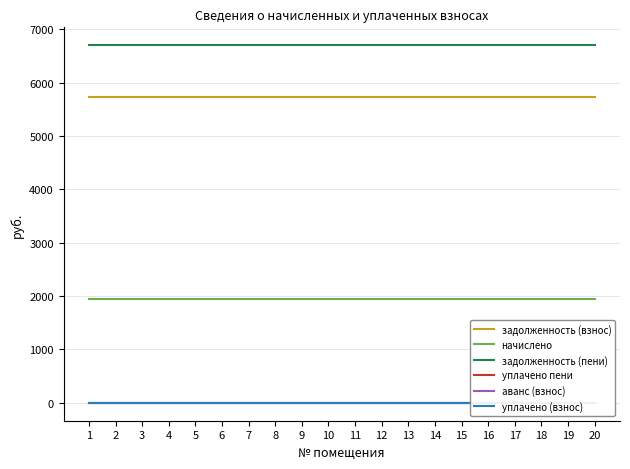

Reading right to left, extract all data points from this chart.

задолженность (взнос): 5725.5	5725.5	5725.5	5725.5	5725.5	5725.5	5725.5	5725.5	5725.5	5725.5	5725.5	5725.5	5725.5	5725.5	5725.5	5725.5	5725.5	5725.5	5725.5	5725.5
начислено: 1950.0	1950.0	1950.0	1950.0	1950.0	1950.0	1950.0	1950.0	1950.0	1950.0	1950.0	1950.0	1950.0	1950.0	1950.0	1950.0	1950.0	1950.0	1950.0	1950.0
задолженность (пени): 6700.5	6700.5	6700.5	6700.5	6700.5	6700.5	6700.5	6700.5	6700.5	6700.5	6700.5	6700.5	6700.5	6700.5	6700.5	6700.5	6700.5	6700.5	6700.5	6700.5
уплачено пени: 0.0	0.0	0.0	0.0	0.0	0.0	0.0	0.0	0.0	0.0	0.0	0.0	0.0	0.0	0.0	0.0	0.0	0.0	0.0	0.0
аванс (взнос): 0.0	0.0	0.0	0.0	0.0	0.0	0.0	0.0	0.0	0.0	0.0	0.0	0.0	0.0	0.0	0.0	0.0	0.0	0.0	0.0
уплачено (взнос): 0.0	0.0	0.0	0.0	0.0	0.0	0.0	0.0	0.0	0.0	0.0	0.0	0.0	0.0	0.0	0.0	0.0	0.0	0.0	0.0